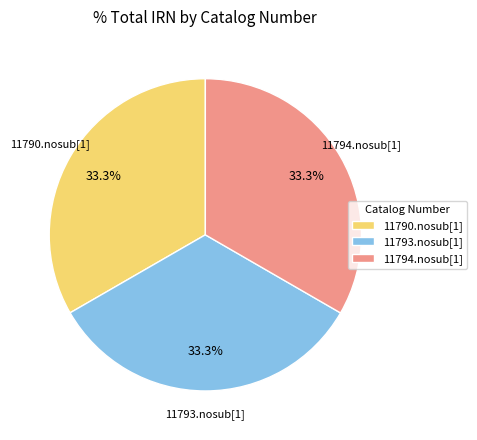

What portion of the pie excludes 11793.nosub[1]?

66.7%